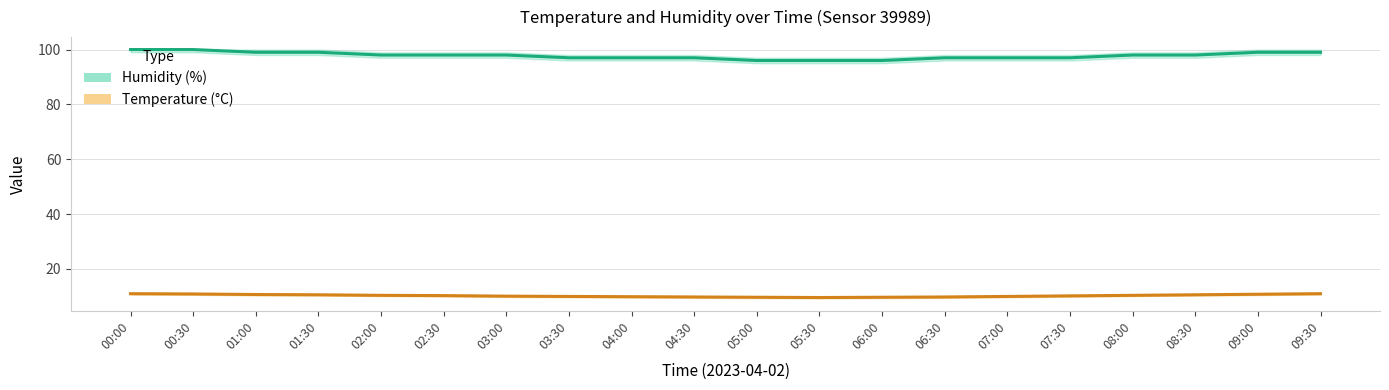

What is the total value across all series at 00:30?

110.9